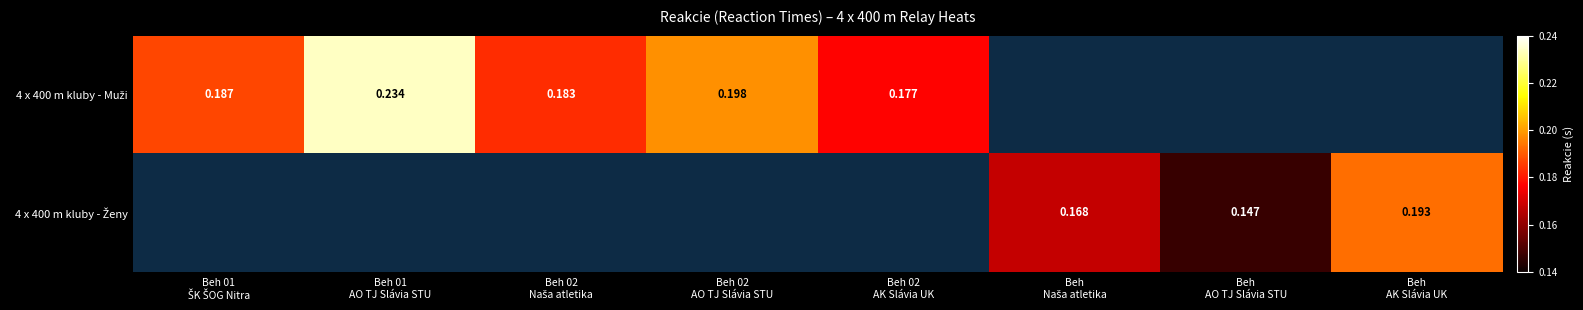

Which label corresponds to the largest value in the chart?

Beh 01
AO TJ Slávia STU